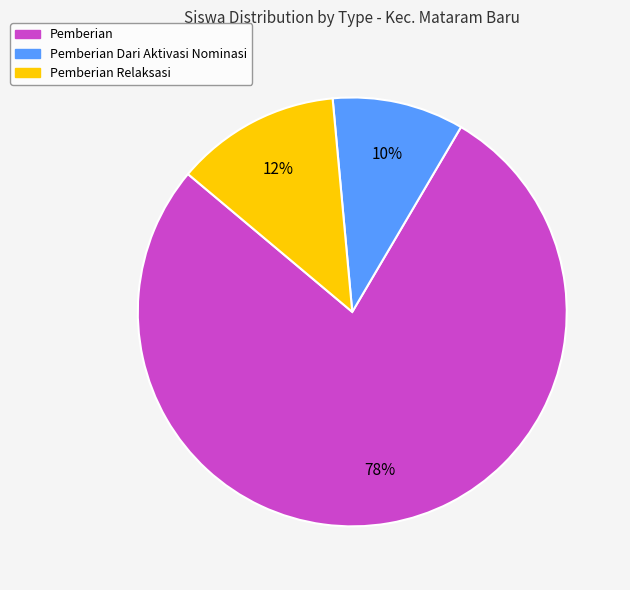

Which category has the smallest portion of the pie?

Pemberian Dari Aktivasi Nominasi